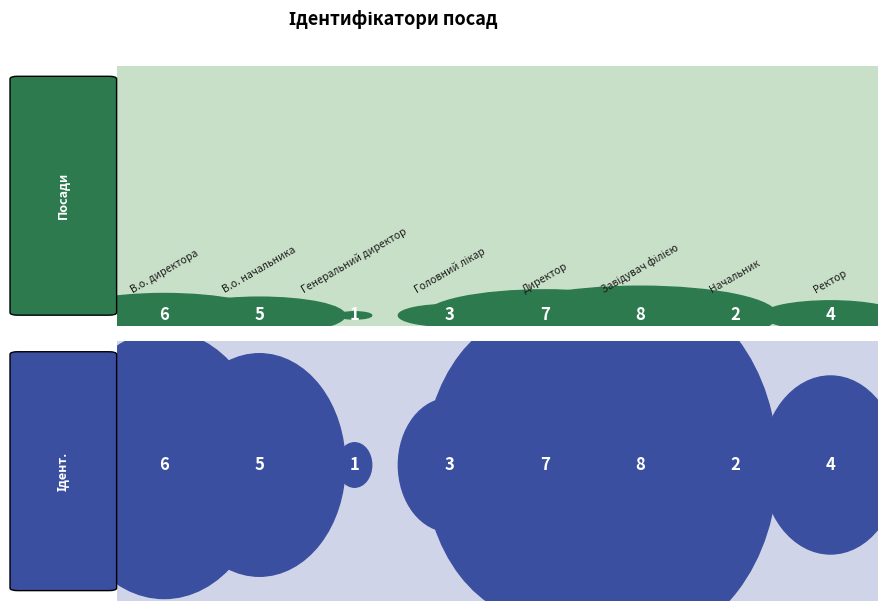

What is the difference between the values at Ректор and Головний лікар?

1